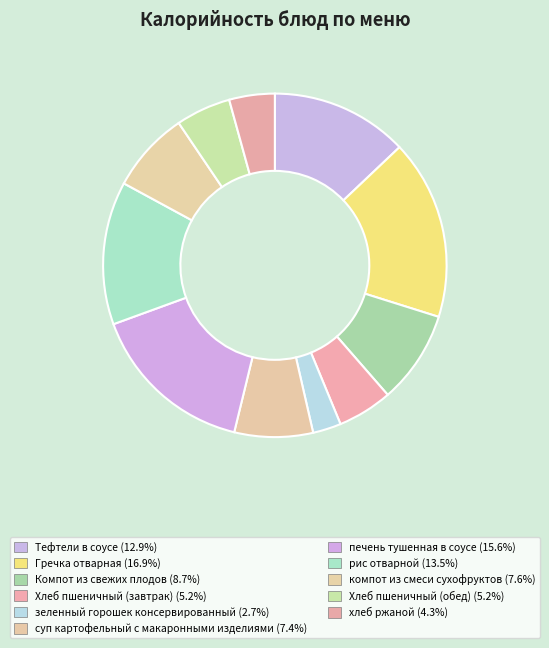

Count the number of slices in the pie.

11